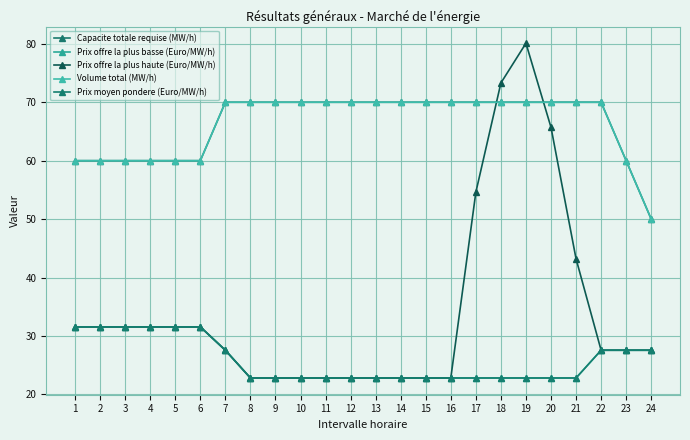

True or false: Prix offre la plus basse (Euro/MW/h) has more than 1 points higher than both neighbors.

False